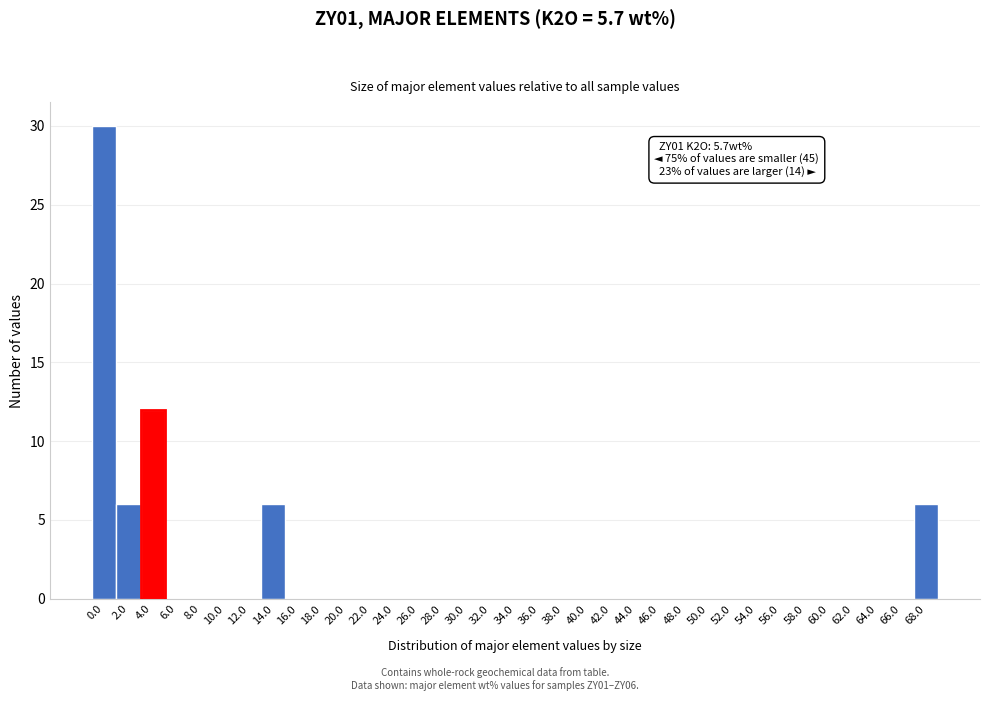

At which label is the value closest to 15?

4.0